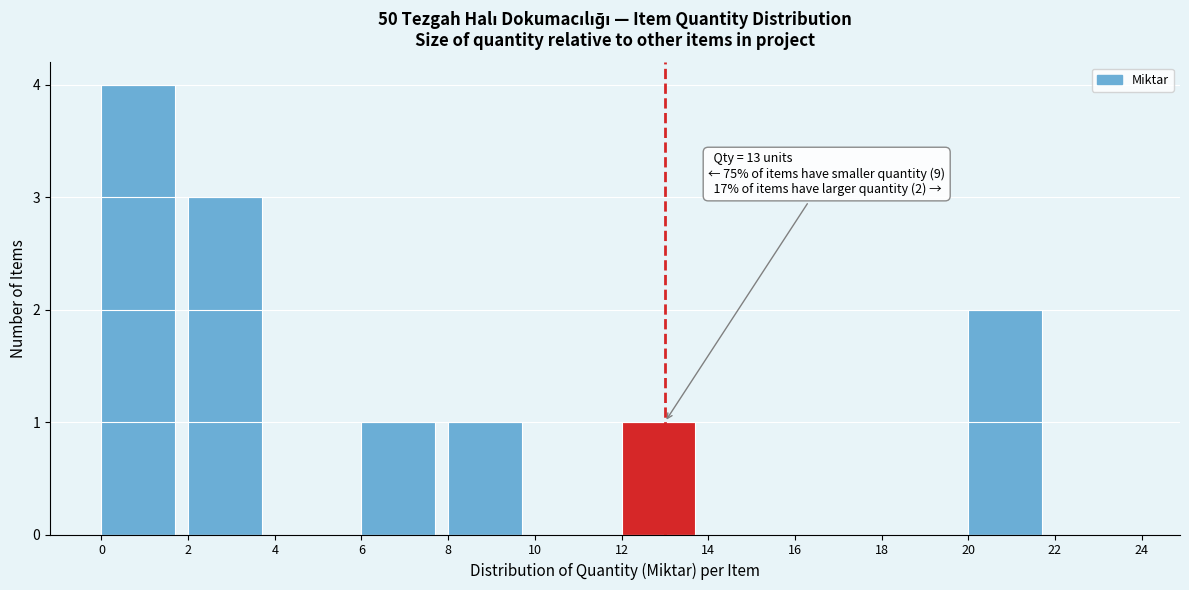

Which range on the x-axis has the tallest bar?

0 to 2